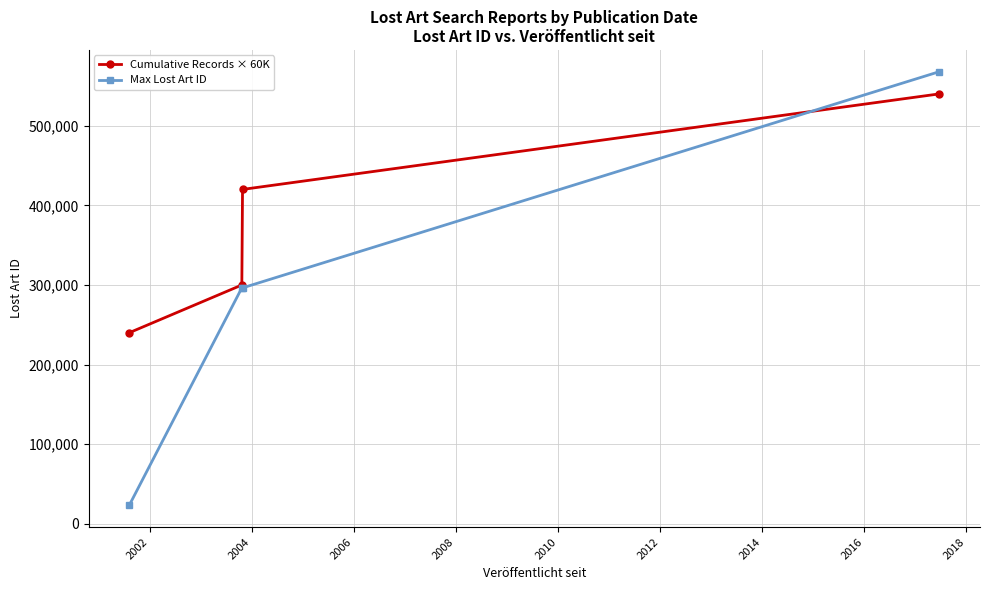

List the series in order of their peak value, lowest first.

Cumulative Records × 60K, Max Lost Art ID